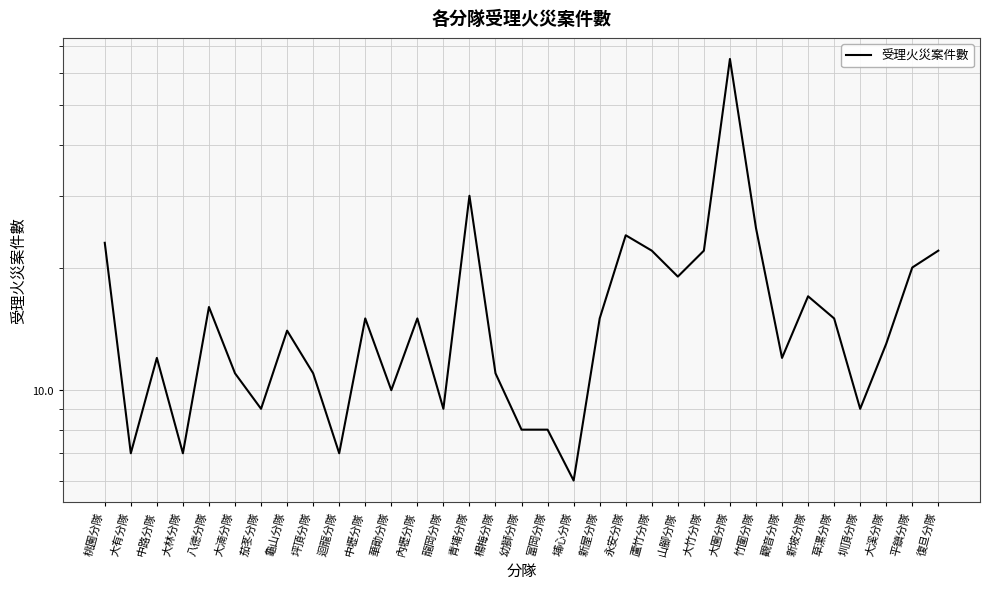

Which has a higher value, 大溪分隊 or 大園分隊?

大園分隊